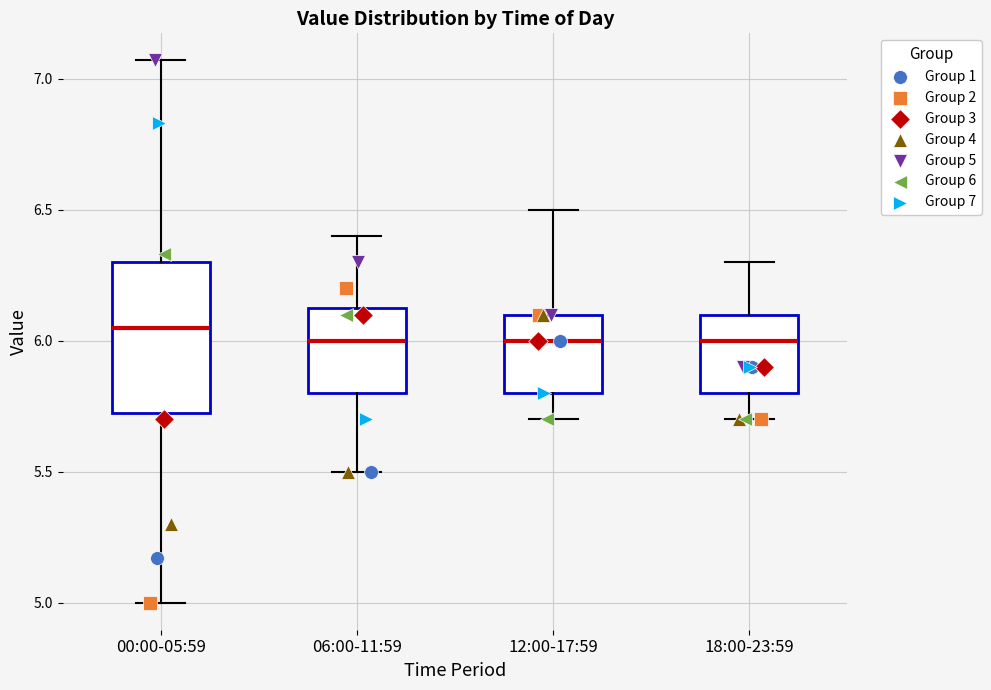

Reading left to right, read every box against the y-axis: the position of its median line, the range the box covers, and the ends of its whiskers. The values are not printed on the chart, so give them approximately, as read against the axis.

00:00-05:59: median 6.05, box 5.70 to 6.30, whiskers 5.00 to 7.05
06:00-11:59: median 6.00, box 5.80 to 6.15, whiskers 5.50 to 6.40
12:00-17:59: median 6.00, box 5.80 to 6.10, whiskers 5.70 to 6.50
18:00-23:59: median 6.00, box 5.80 to 6.10, whiskers 5.70 to 6.30